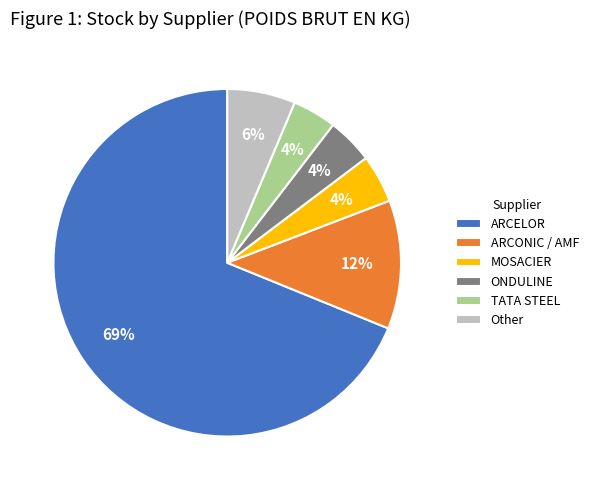

Is there any slice that represents more than half of the pie?

Yes